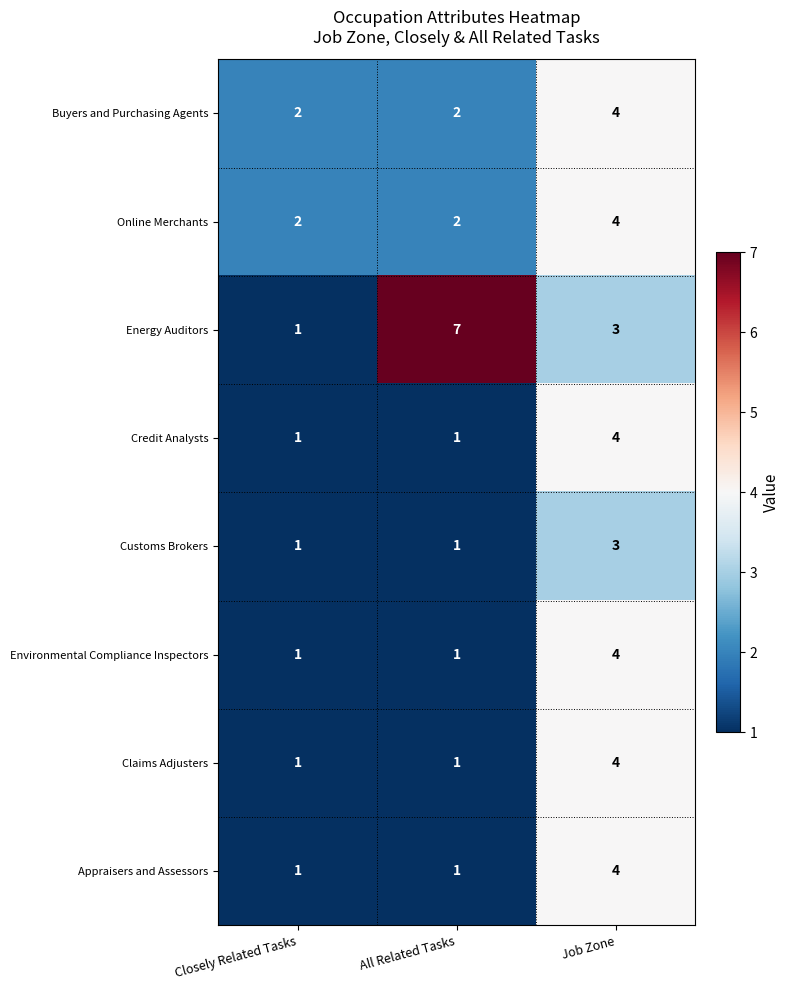

What is the greatest value displayed?

7